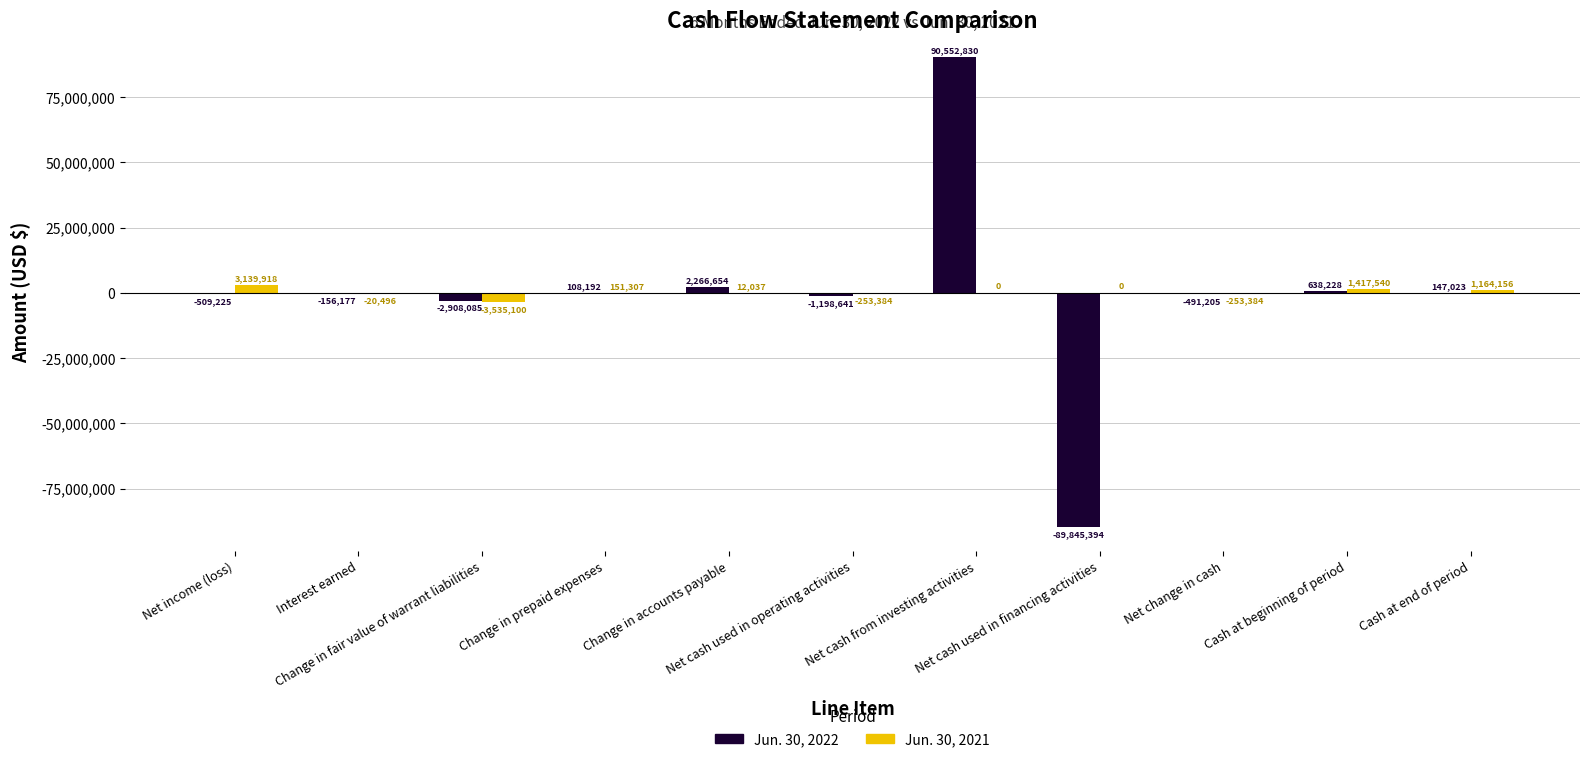

Reading left to right, extract all data points from this chart.

Jun. 30, 2022: -509225	-156177	-2908085	108192	2266654	-1198641	90552830	-89845394	-491205	638228	147023
Jun. 30, 2021: 3139918	-20496	-3535100	151307	12037	-253384	0	0	-253384	1417540	1164156